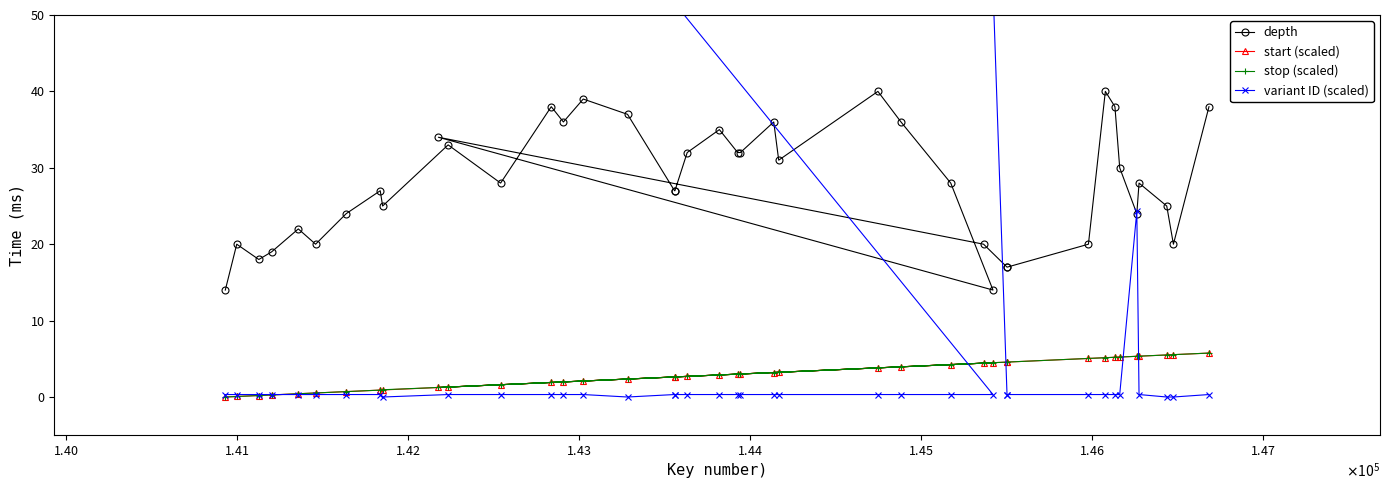

What is the maximum value for stop (scaled)?

5.8